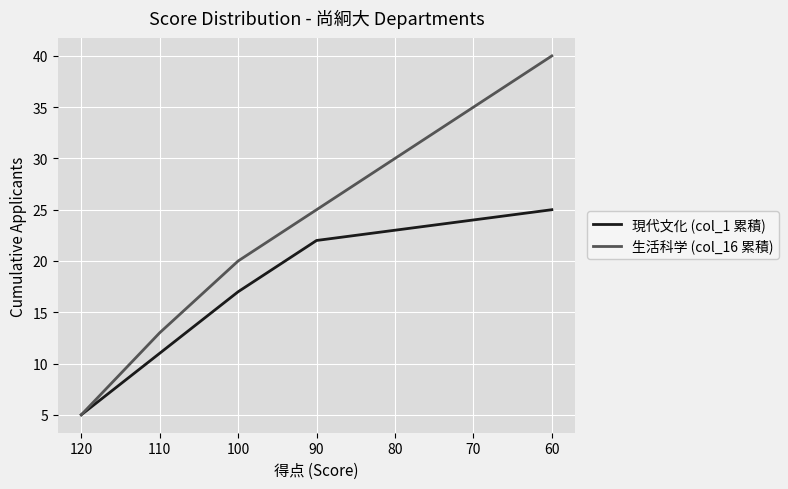

Rank the series by their average value, from lowest to highest.

現代文化 (col_1 累積), 生活科学 (col_16 累積)